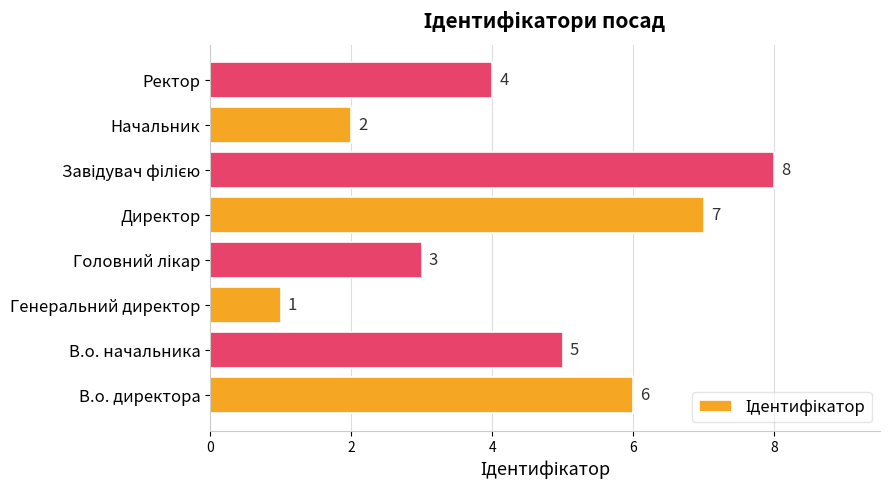

What is the smallest value displayed?

1